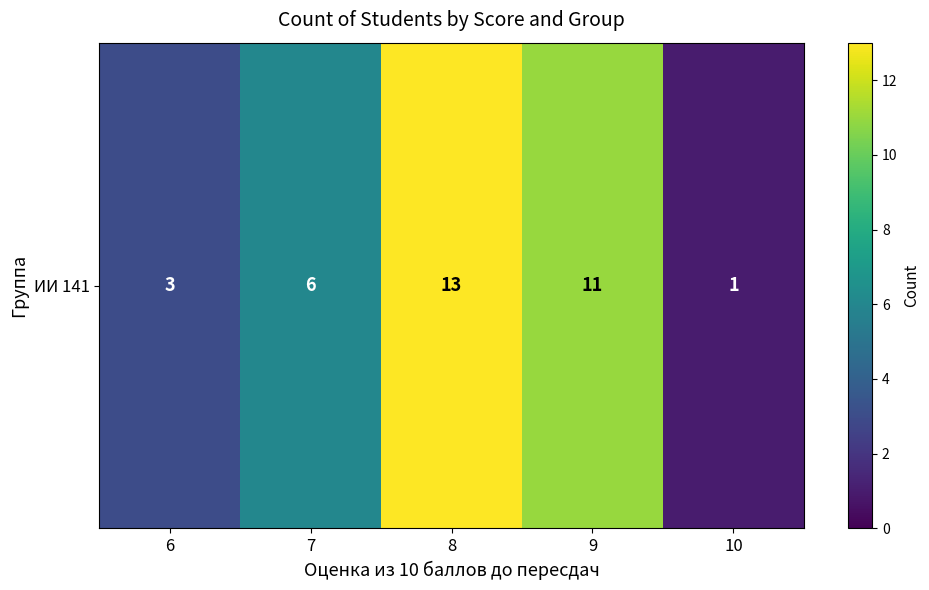

Reading left to right, transcribe all the data shown in this chart.

6=3	7=6	8=13	9=11	10=1